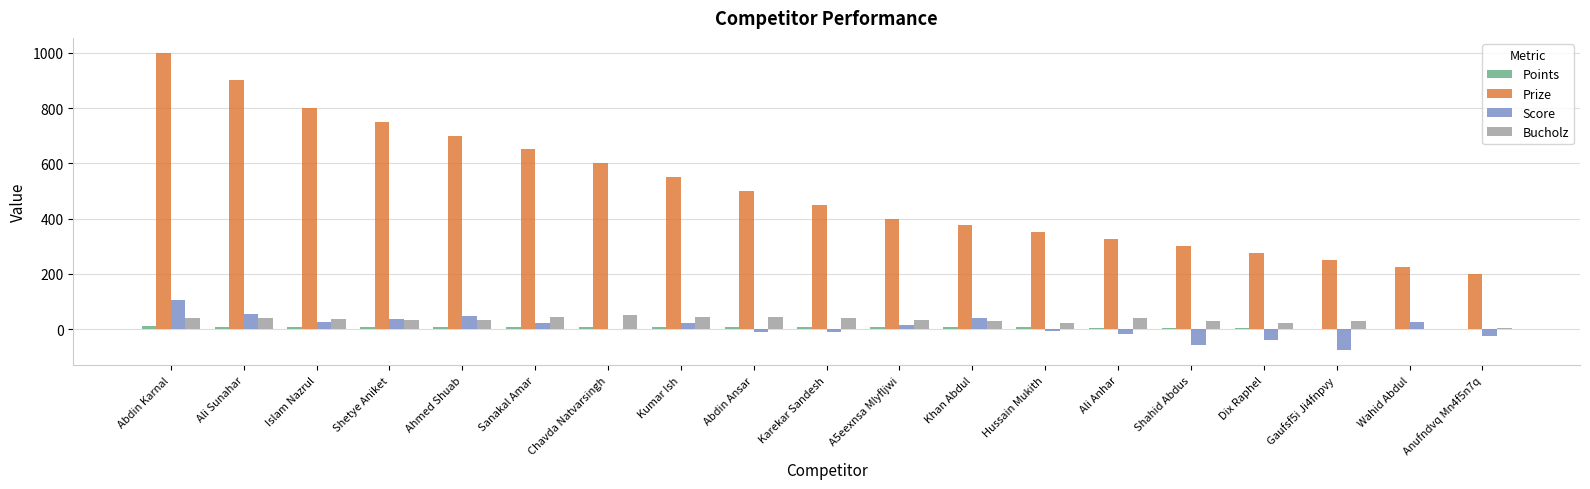

What is the sum of all Points values?

110